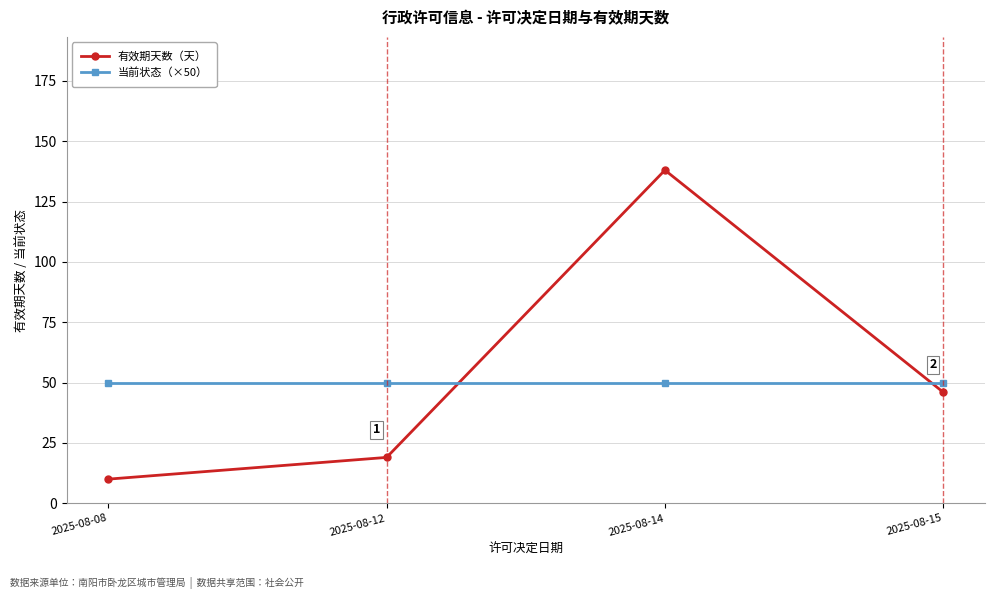

Between which two adjacent categories do 当前状态（×50） and 有效期天数（天） first intersect?

2025-08-12 and 2025-08-14